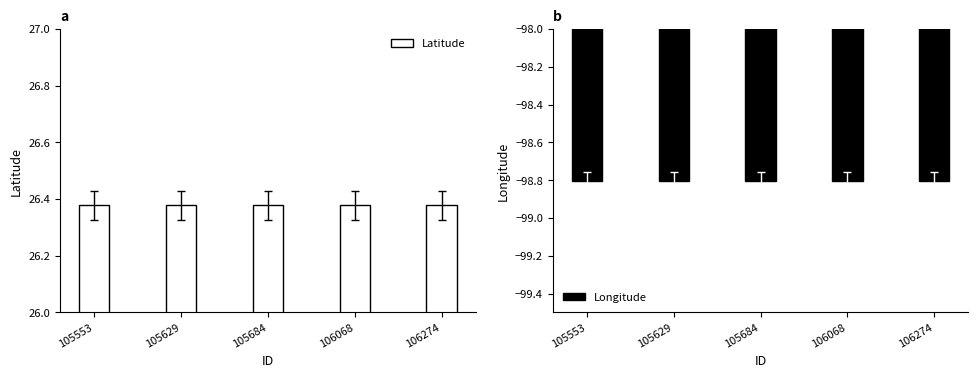

Where is Latitude nearest to the value 26?

105553